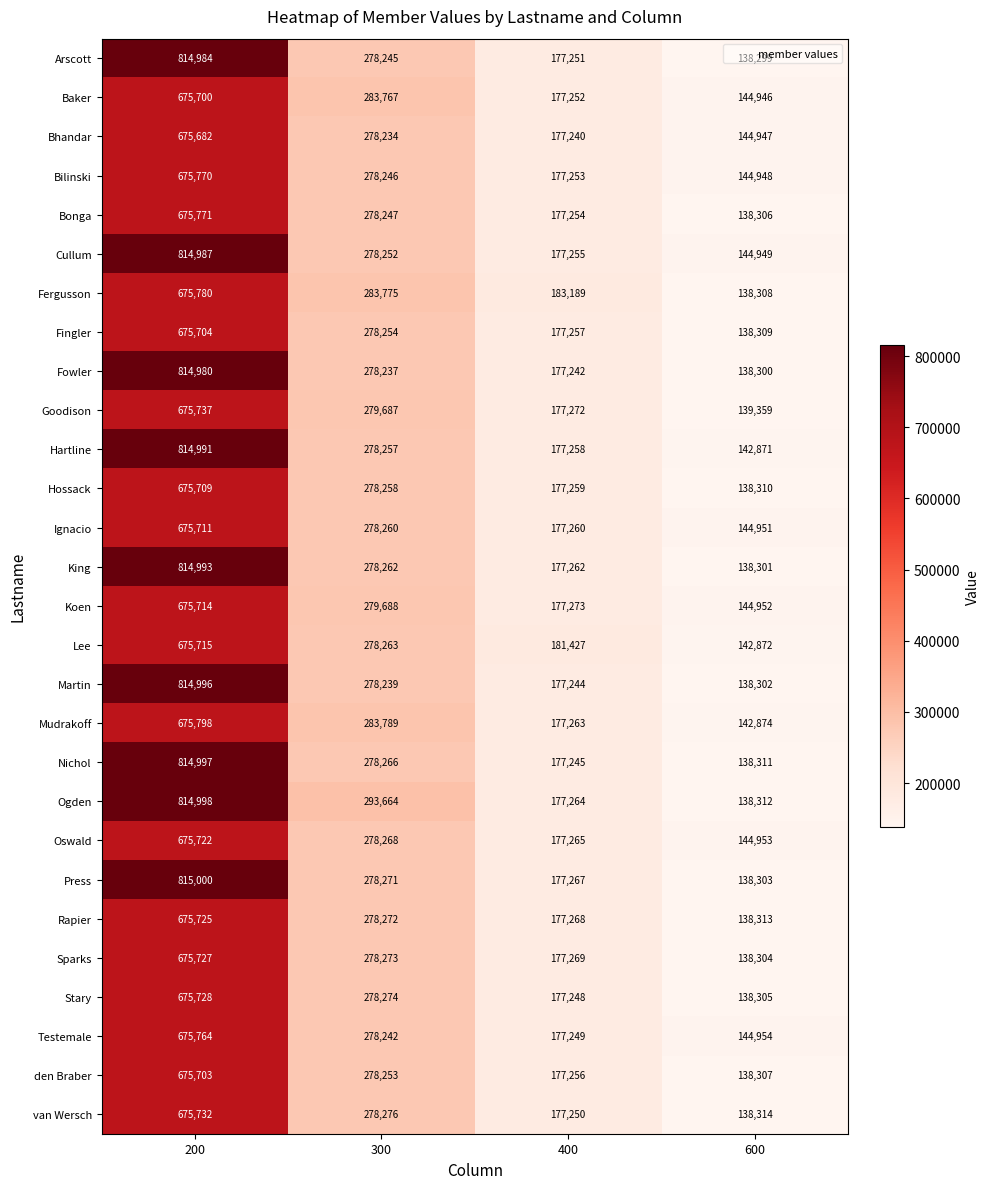

At which category is the sum across all series the highest?

200